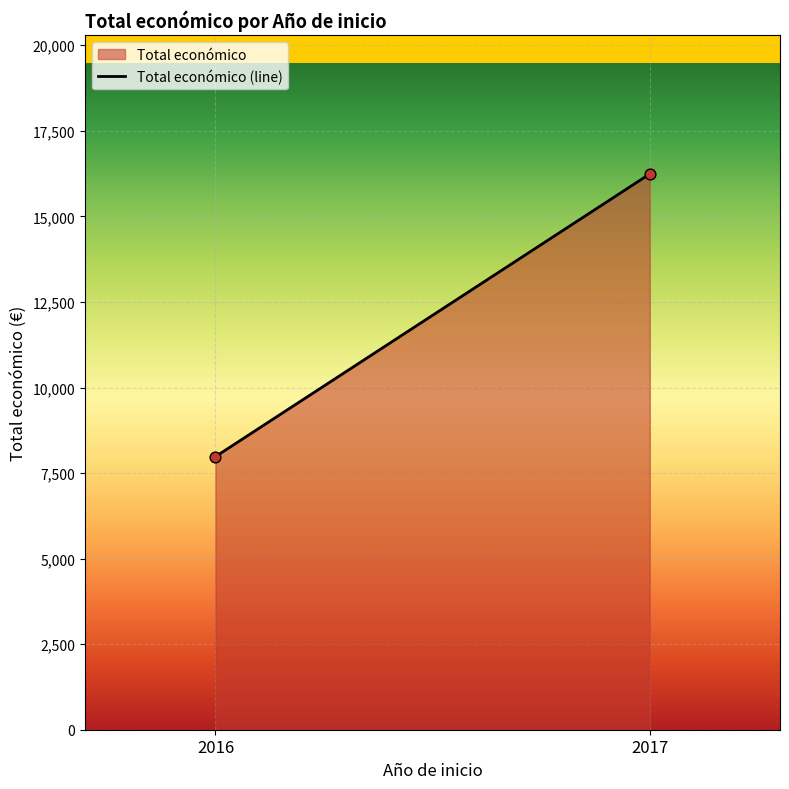

What is the range of Y values (max minus min)?

8260